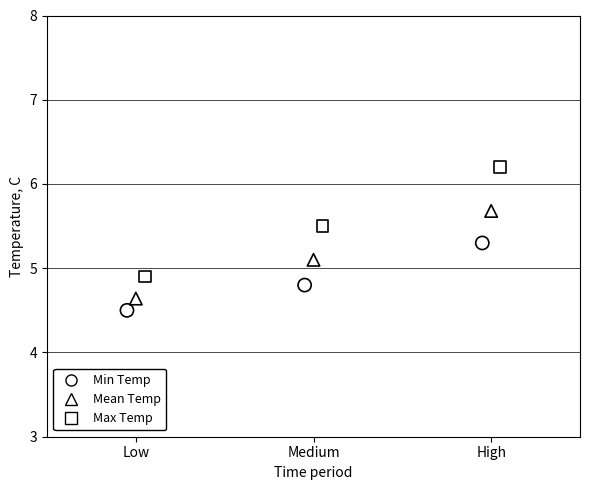

Which series reaches the maximum Y coordinate?

Max Temp